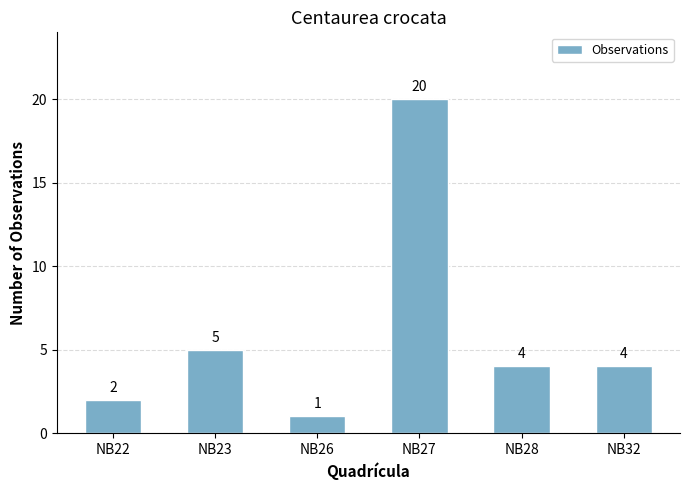

What is the sum of the values at NB27 and NB32?

24